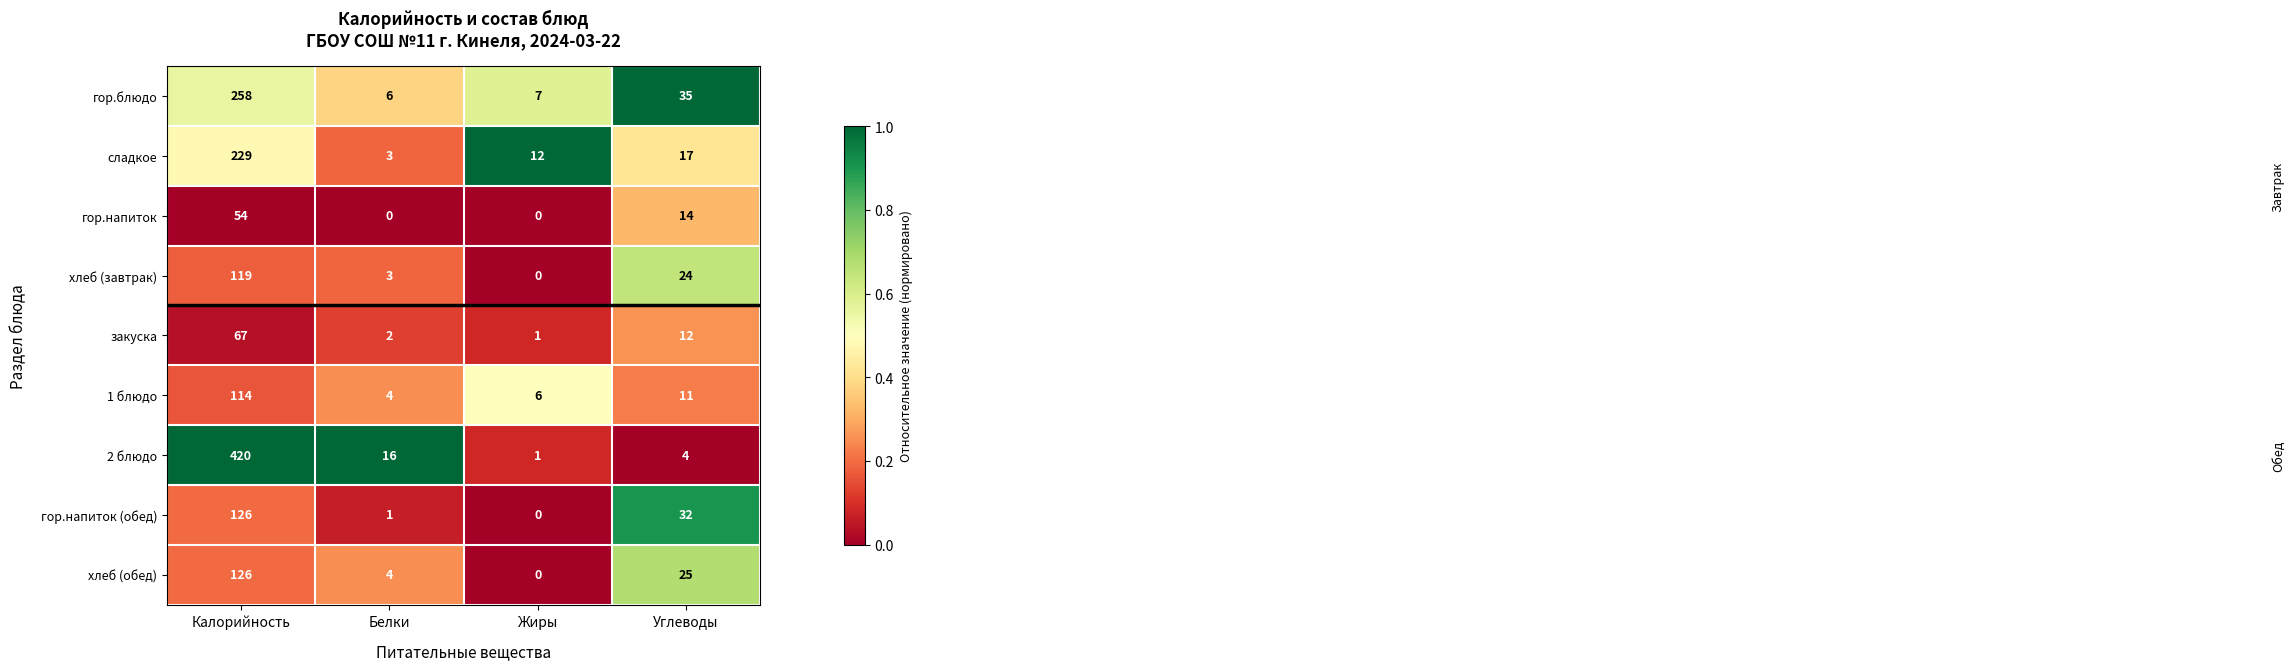

What is the maximum value for гор.напиток (обед)?

126